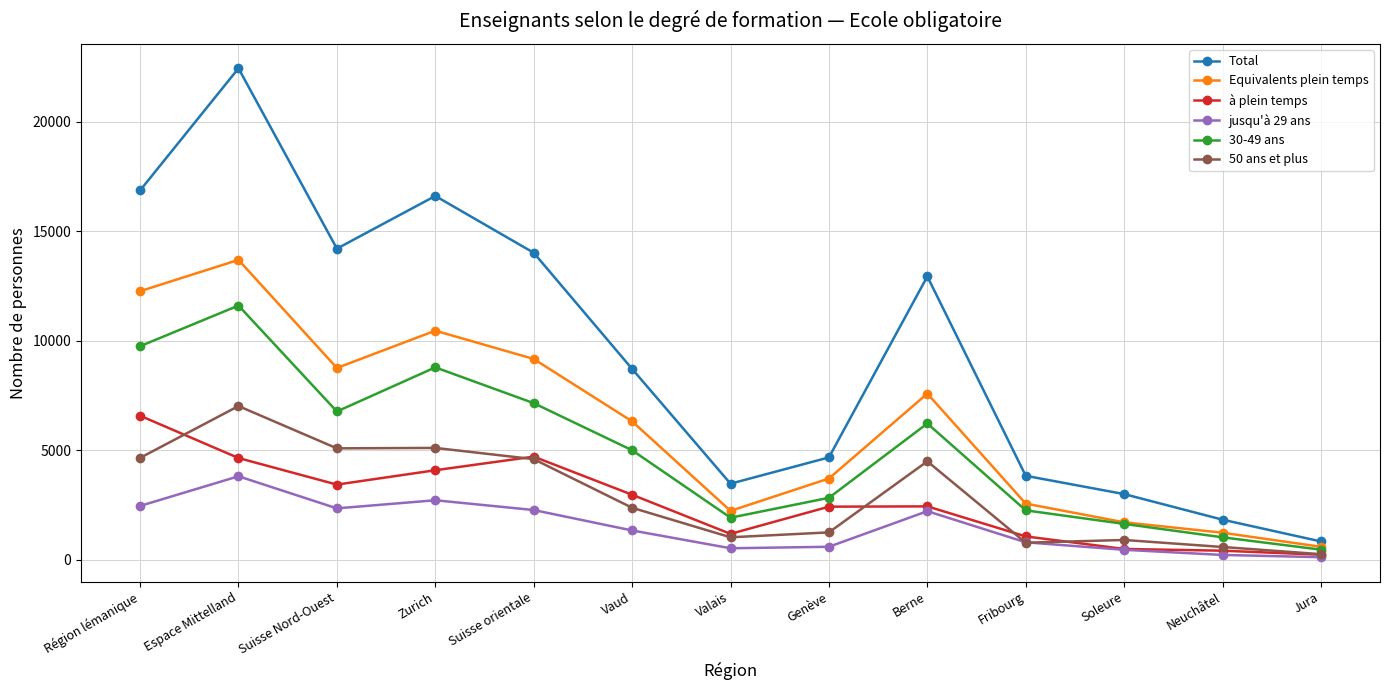

True or false: 50 ans et plus and 30-49 ans cross at least once.

False